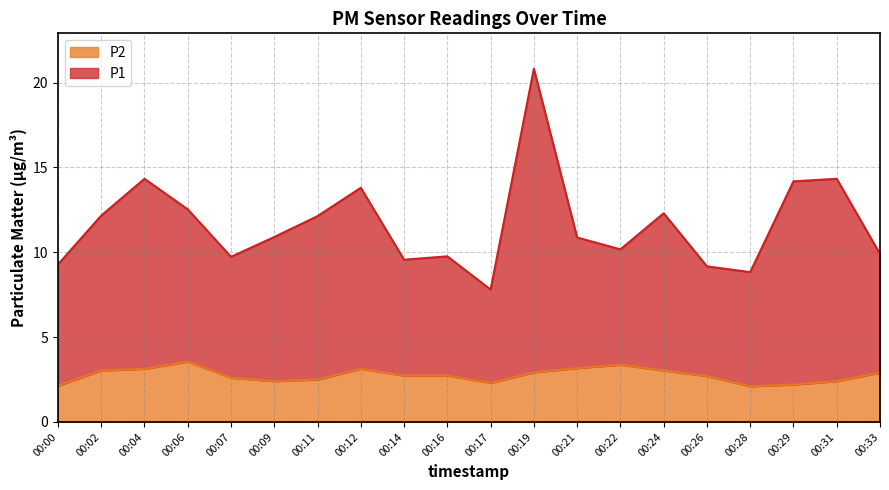

Is it true that P2 equals 5.1 at 00:19?

False